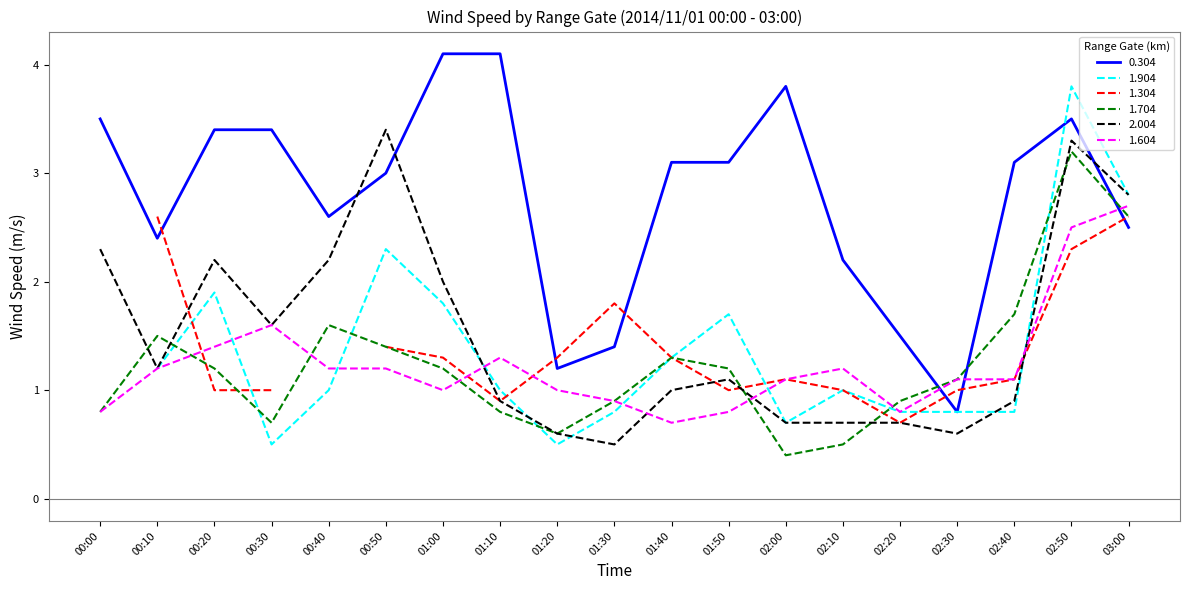

What is the difference between the maximum and second lowest values in the 2.004 series?

2.8